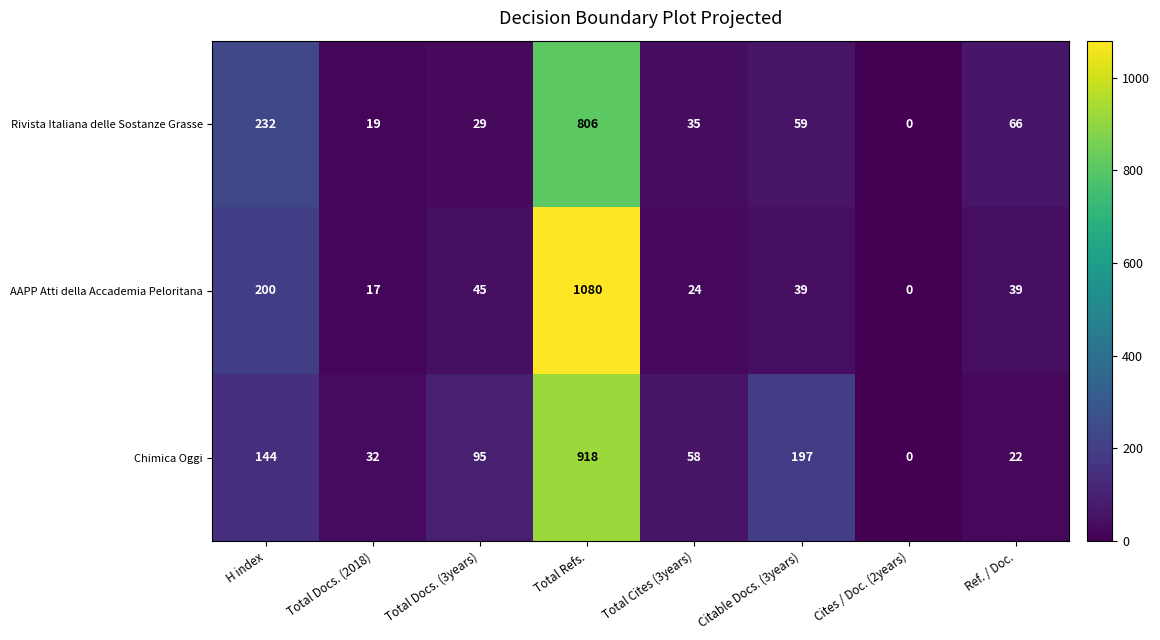

Which category has the highest value across all series?

Total Refs.